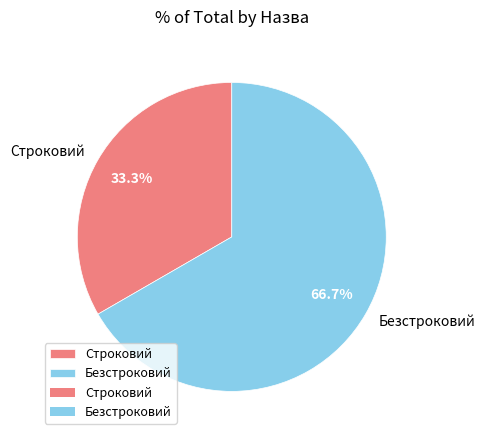

Does Безстроковий account for over 50% of the chart?

Yes